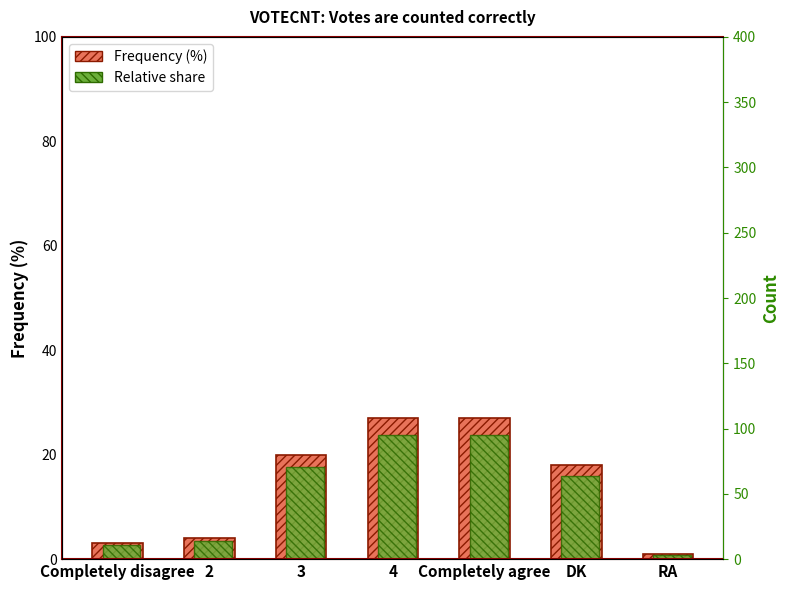

What is the sum of all Frequency (%) values?

100.0